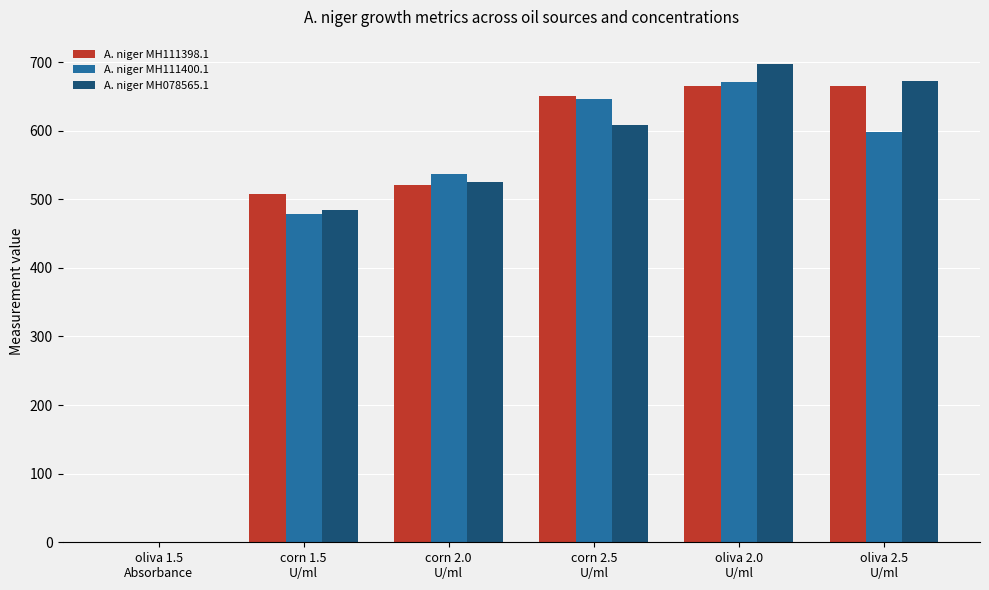

What is the average value of the A. niger MH111398.1 series?

501.6